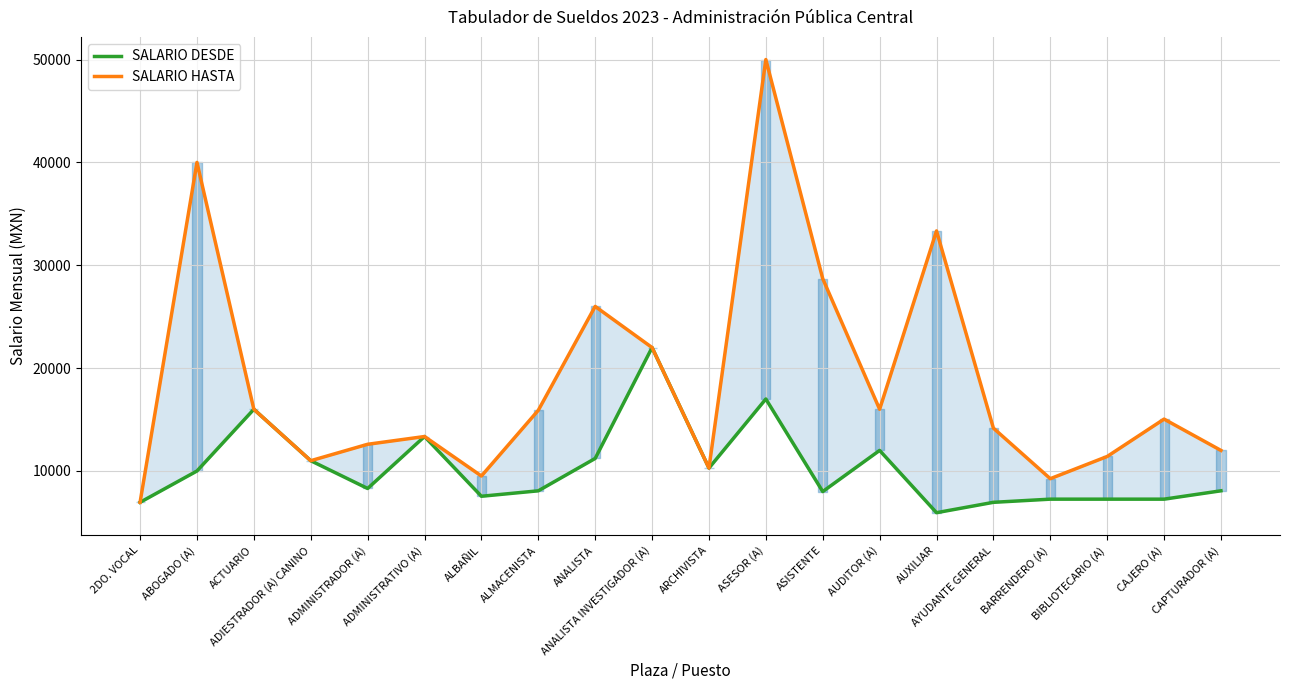

What is the total value across all series at ADMINISTRADOR (A)?

20896.0